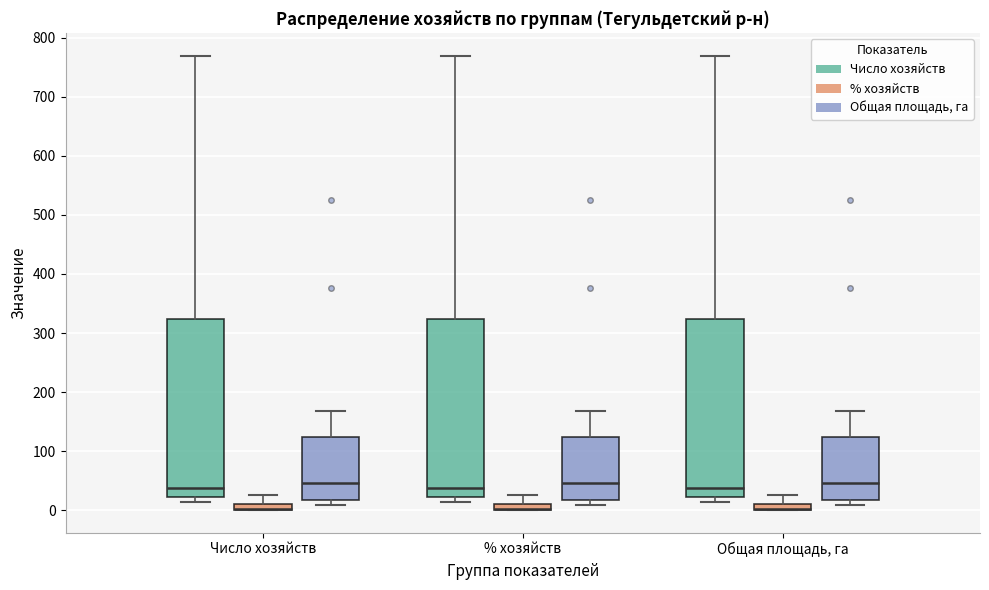

Where is the upper edge of the box for % хозяйств (Общая площадь, га) on the y-axis? The values are not printed on the chart, so give them approximately, as read against the axis.

120